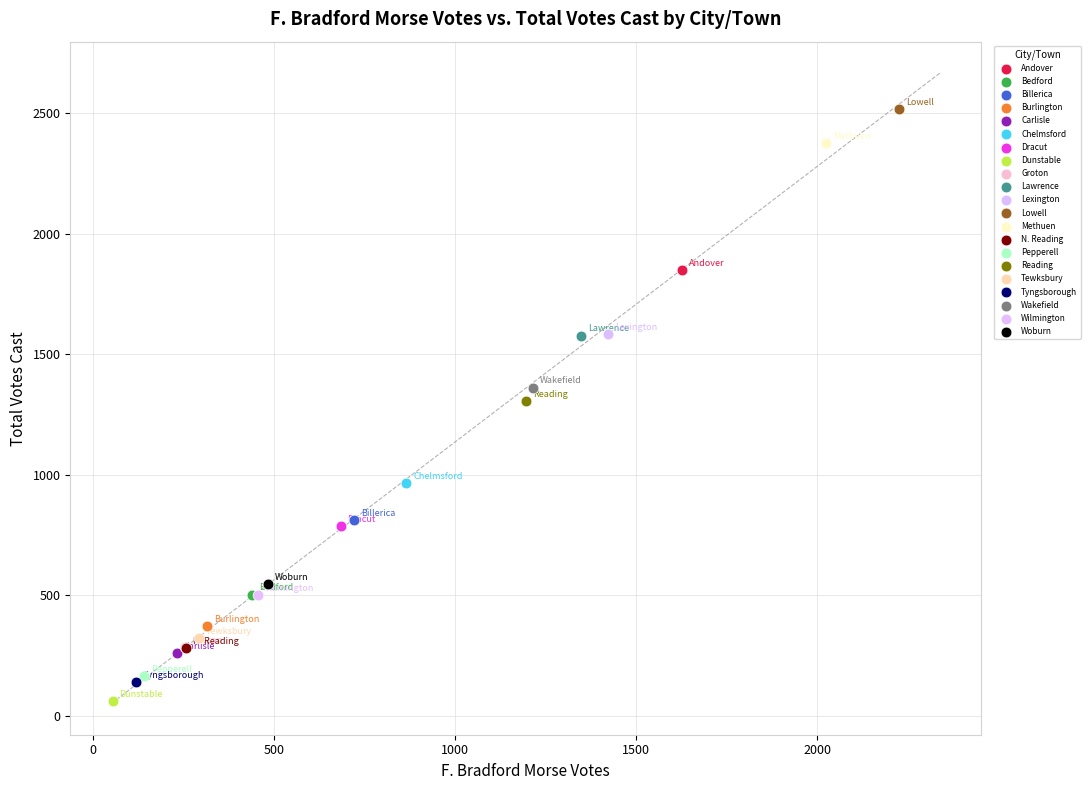

Which series contains the highest Y value?

Lowell